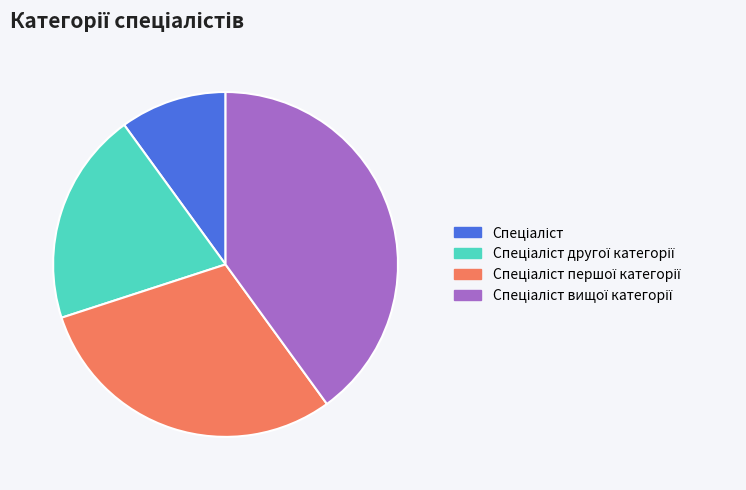

Is there any slice that represents more than half of the pie?

No